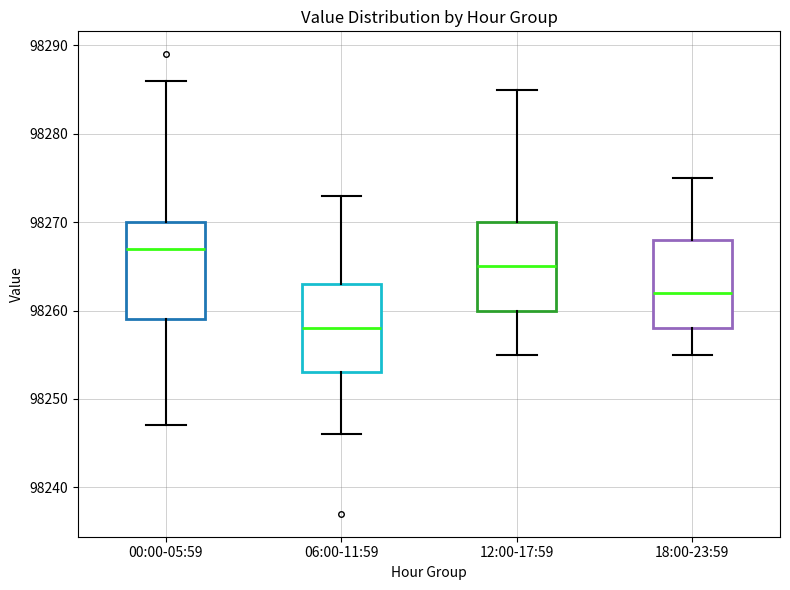

Where is the lower edge of the box for 06:00-11:59 on the y-axis? The values are not printed on the chart, so give them approximately, as read against the axis.

98253